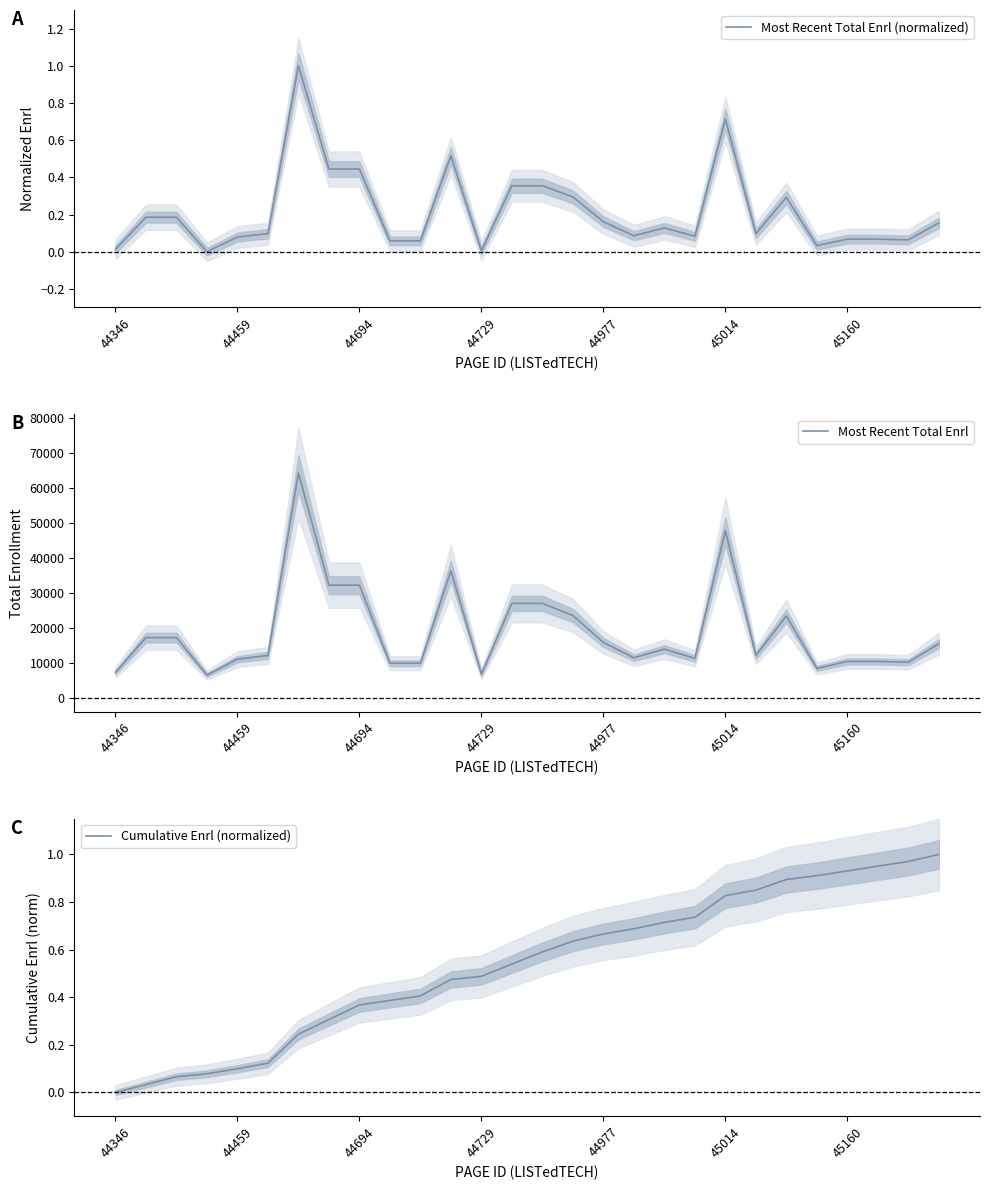

True or false: Cumulative Enrl (normalized) and Most Recent Total Enrl cross at least once.

False